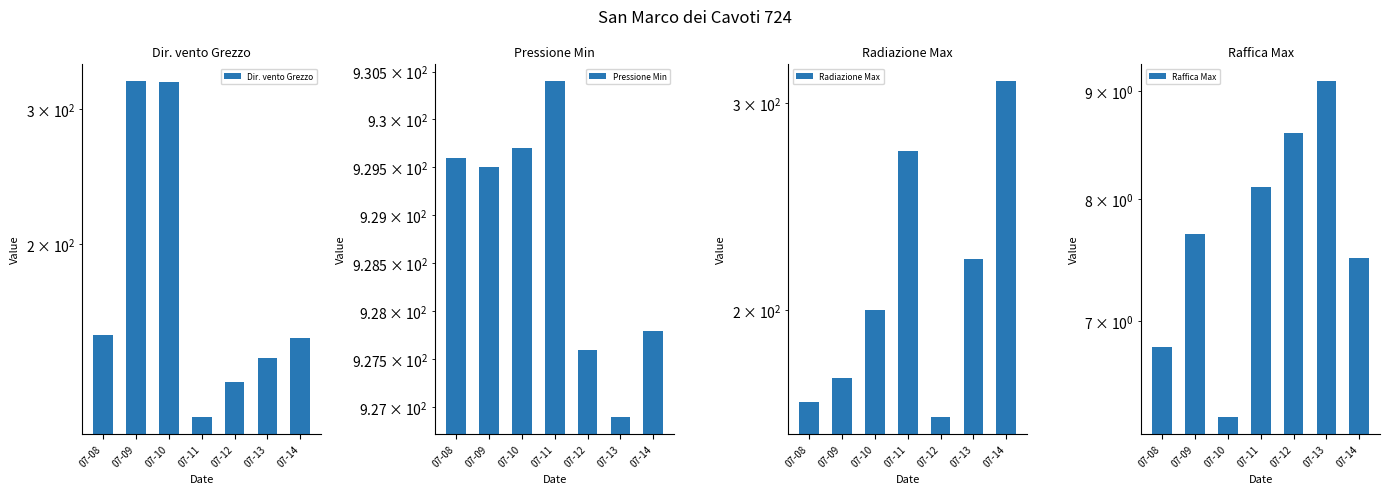

The Radiazione Max series shows 162.1 at 07-12. True or false?

True